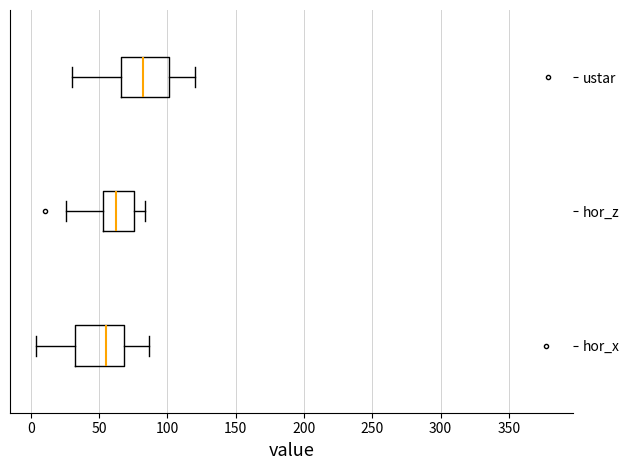

Reading bottom to top, transcribe this box plot: for each box, give where its median line is, the range the box spans, and where its two whiskers end, as read against the x-axis. The values are not printed on the chart, so give them approximately, as read against the axis.

hor_x: median 55, box 30 to 70, whiskers 5 to 85
hor_z: median 60, box 55 to 75, whiskers 25 to 85
ustar: median 80, box 65 to 100, whiskers 30 to 120